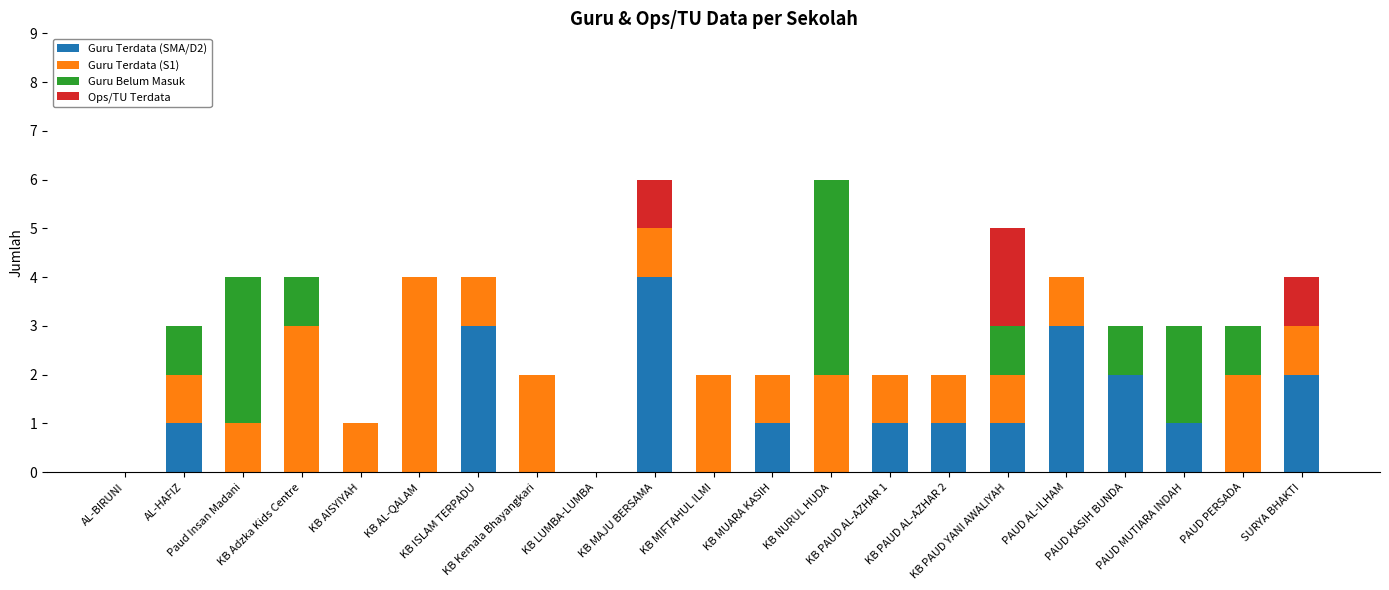

List the series in order of their peak value, lowest first.

Ops/TU Terdata, Guru Terdata (SMA/D2), Guru Terdata (S1), Guru Belum Masuk